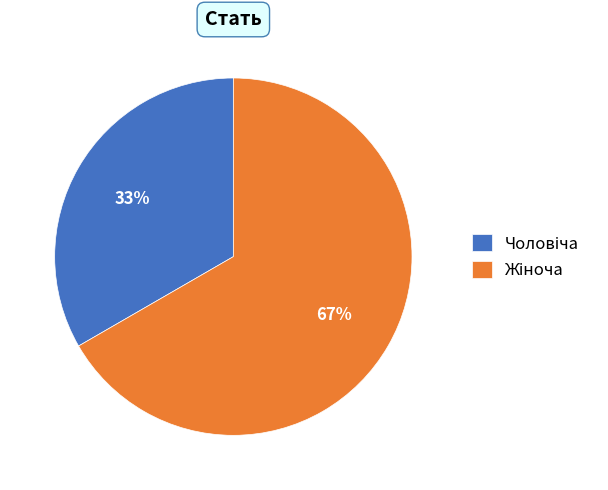

How many slices are in this pie chart?

2